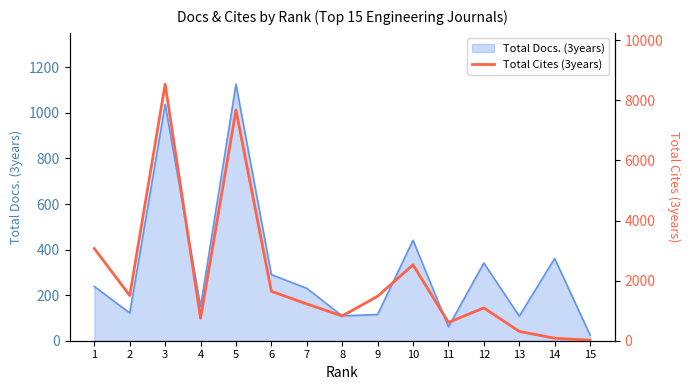

The value of Total Docs. (3years) at 7 is 96. True or false?

False